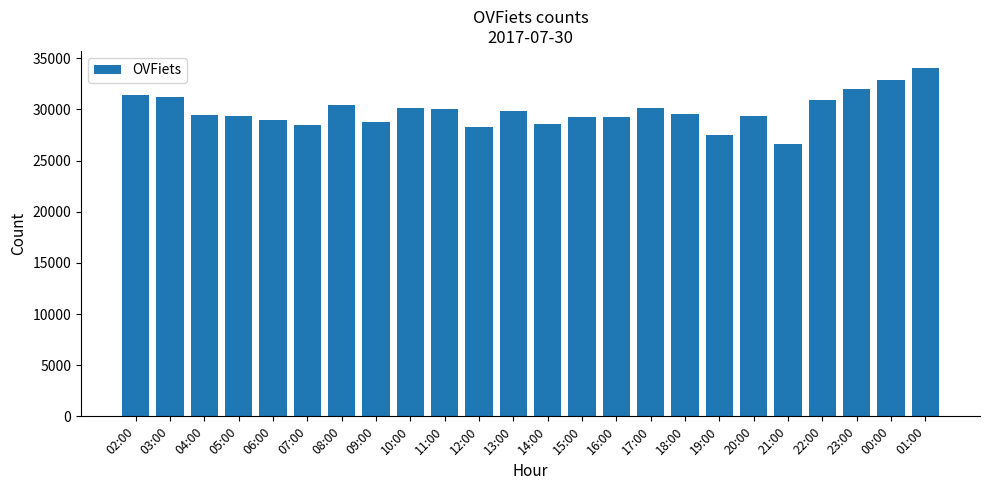

What is the smallest value displayed?

26626